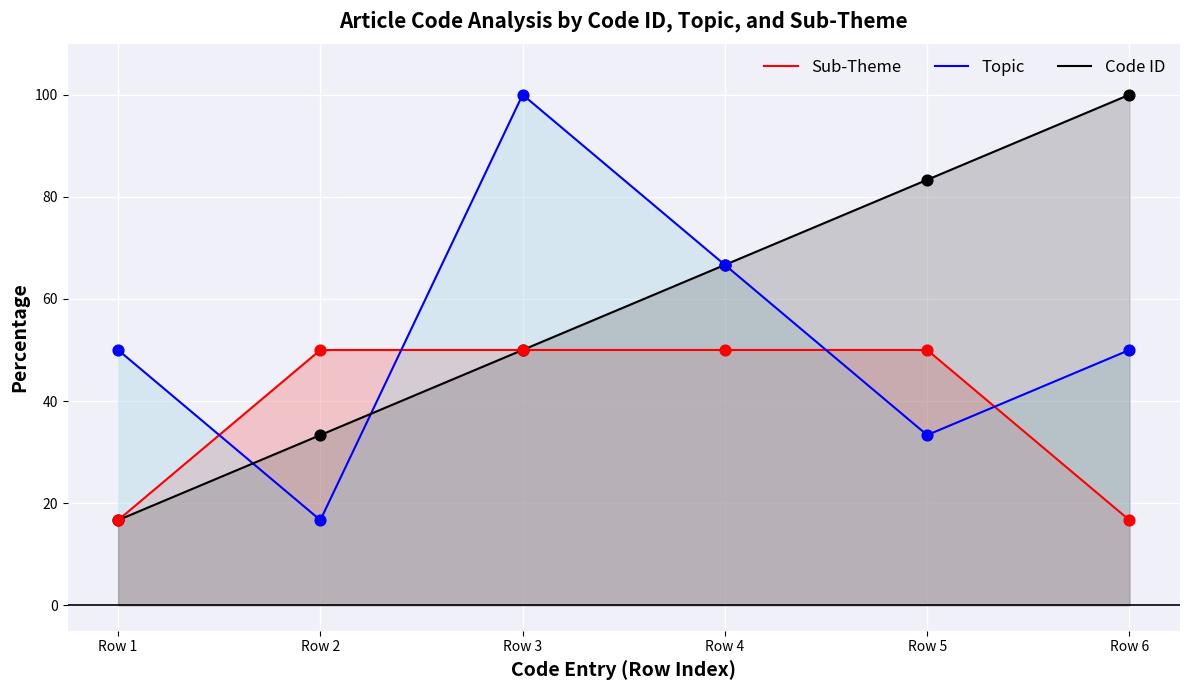

At which category is the sum across all series the highest?

Row 3